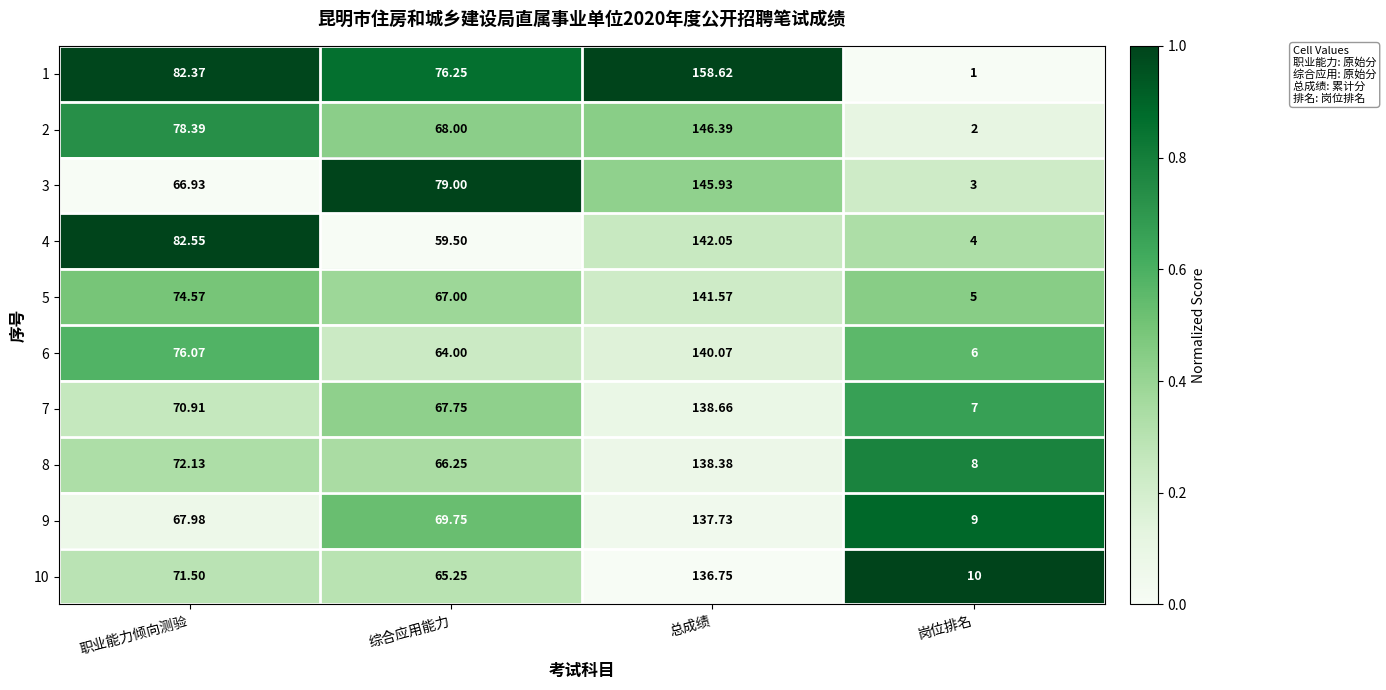

What is the total value across all series at 岗位排名?

55.0